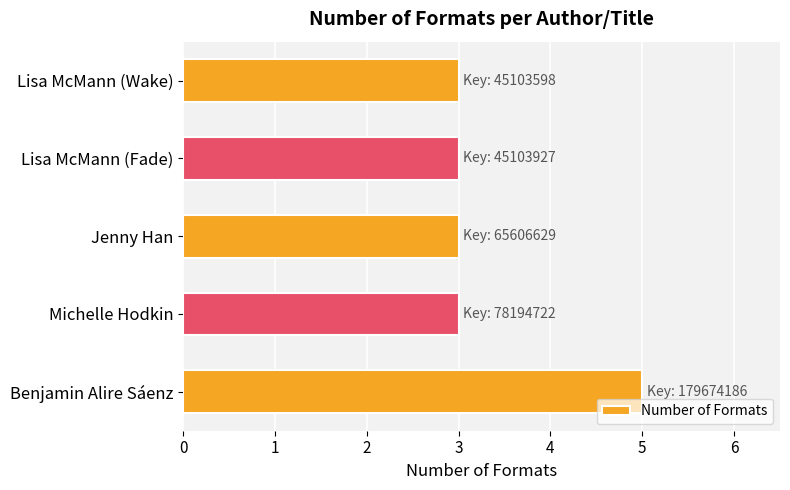

What is the ratio of the value at Michelle Hodkin to the value at Lisa McMann (Wake)?

1.0